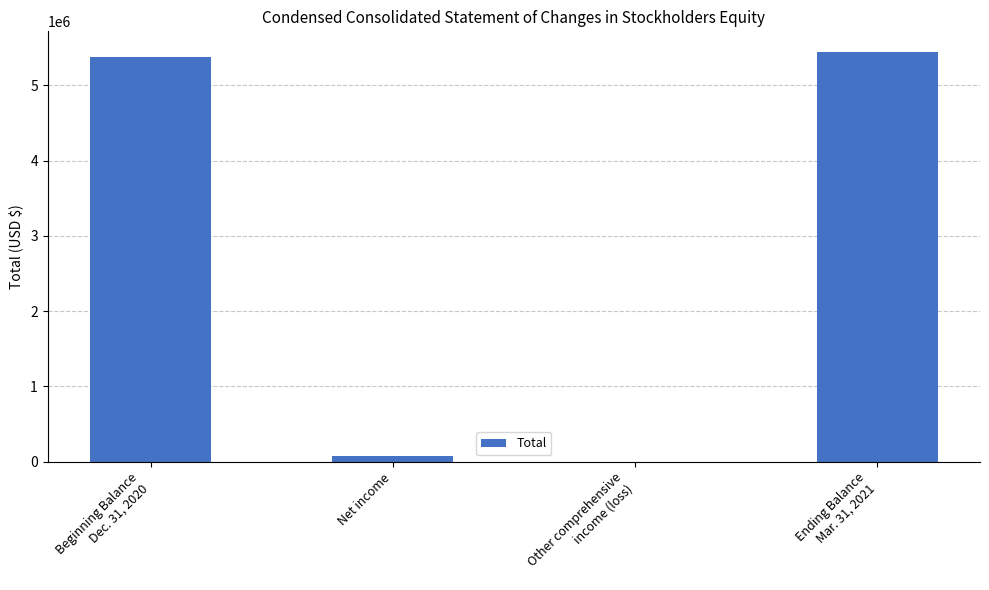

What is the sum of all values?

10896819